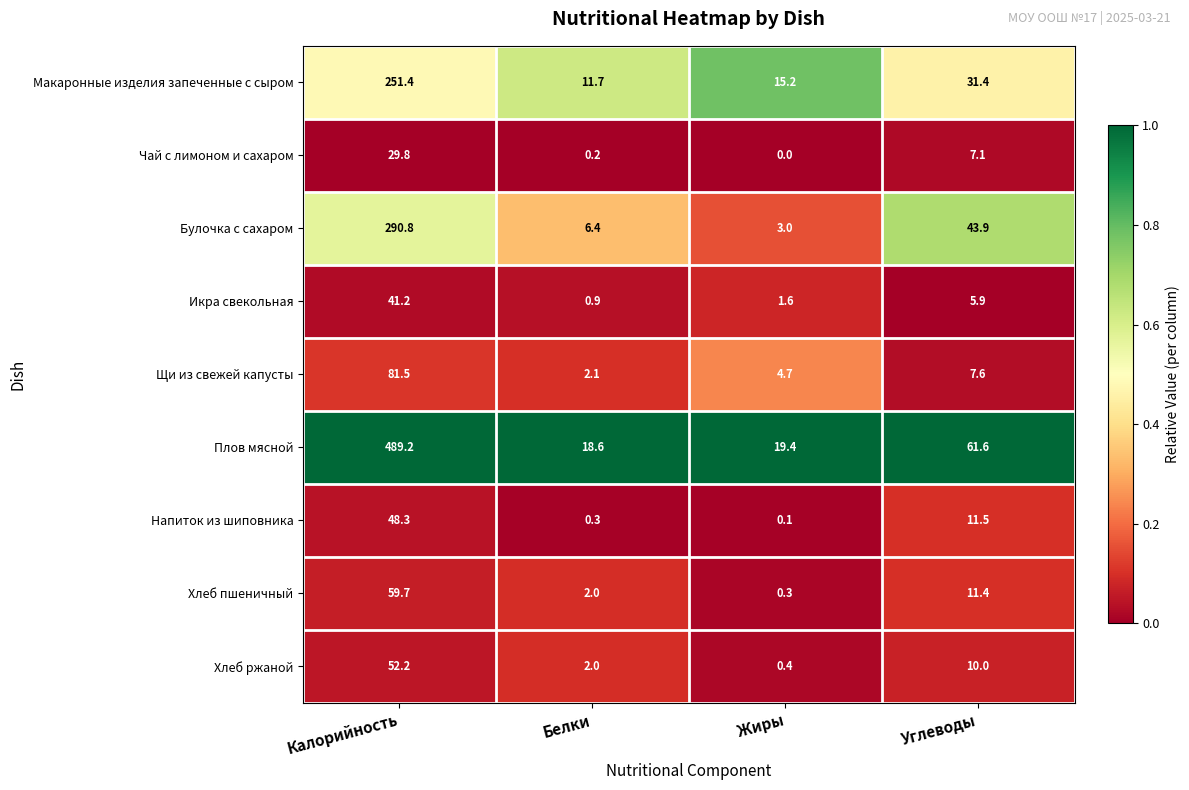

Which series has the largest total across all categories?

Плов мясной